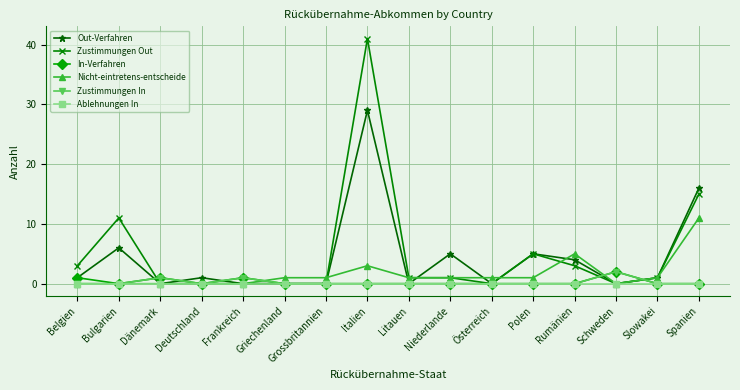

At how many categories does at least one series exceed 32?

1